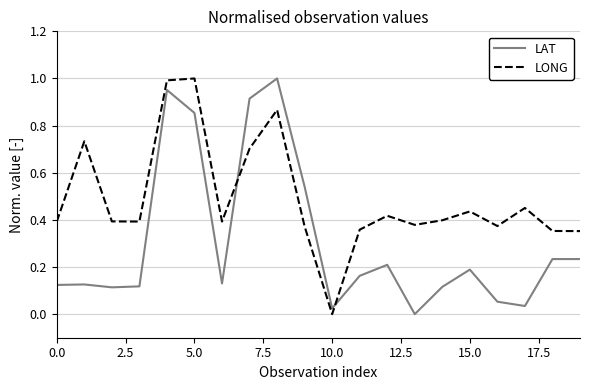

Which series has the largest total across all categories?

LONG